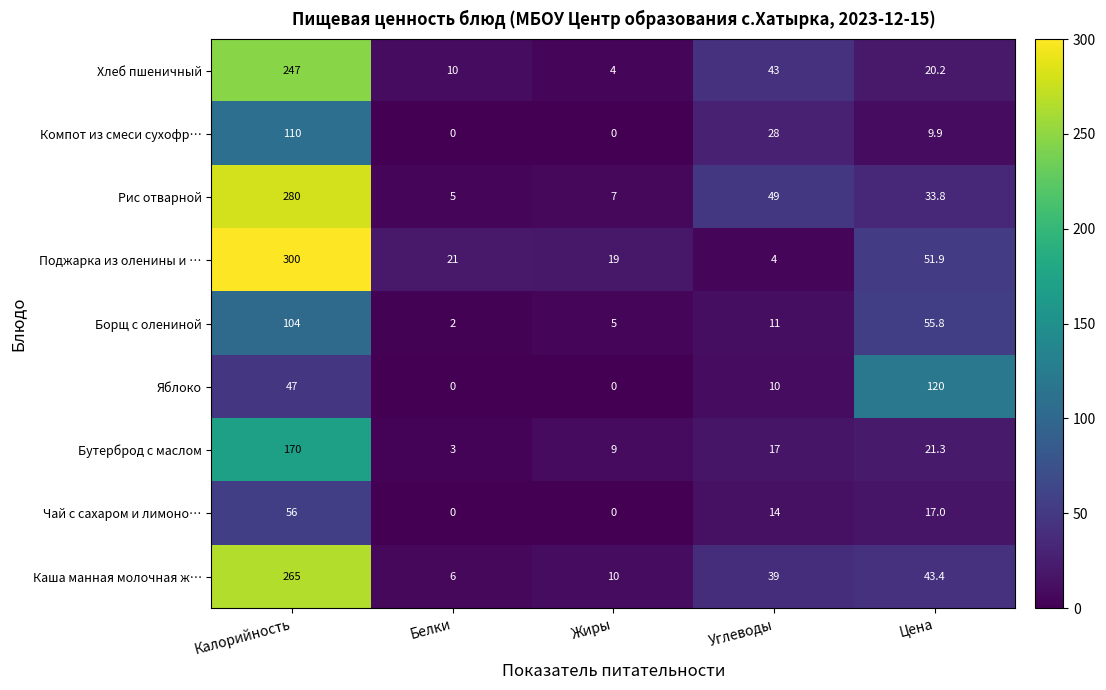

What is the maximum value for Рис отварной?

280.0